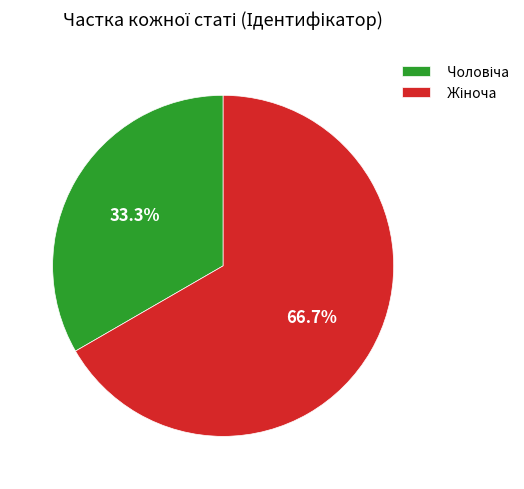

Count the number of slices in the pie.

2